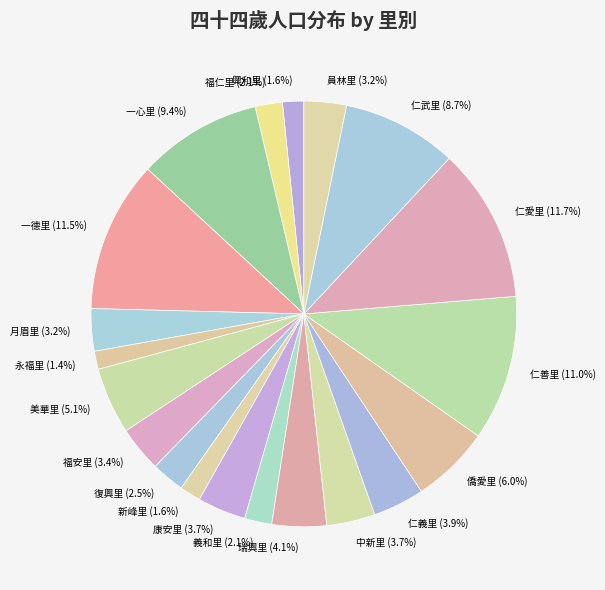

Is there a majority slice in this chart?

No